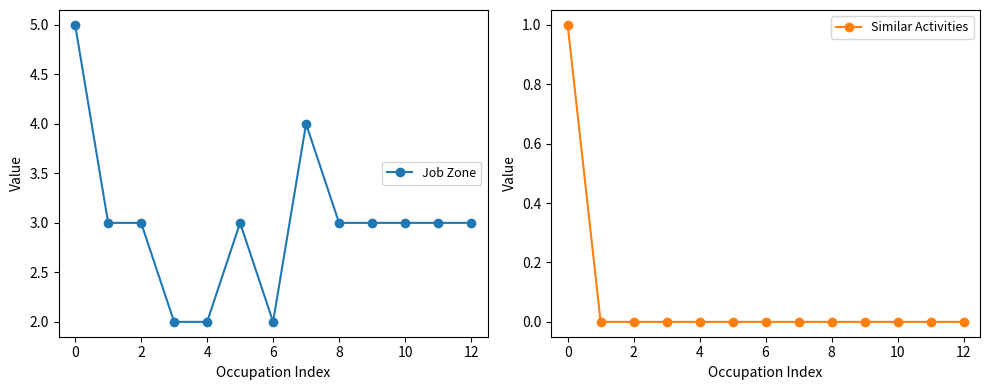

What is the approximate value of Similar Activities at 0?

1